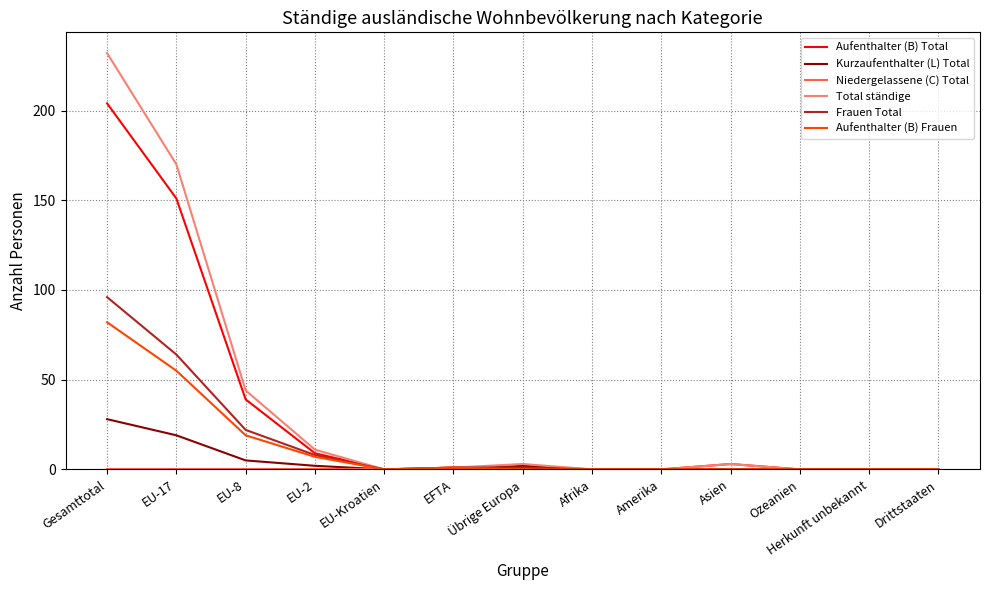

Does the chart have visible grid lines?

Yes